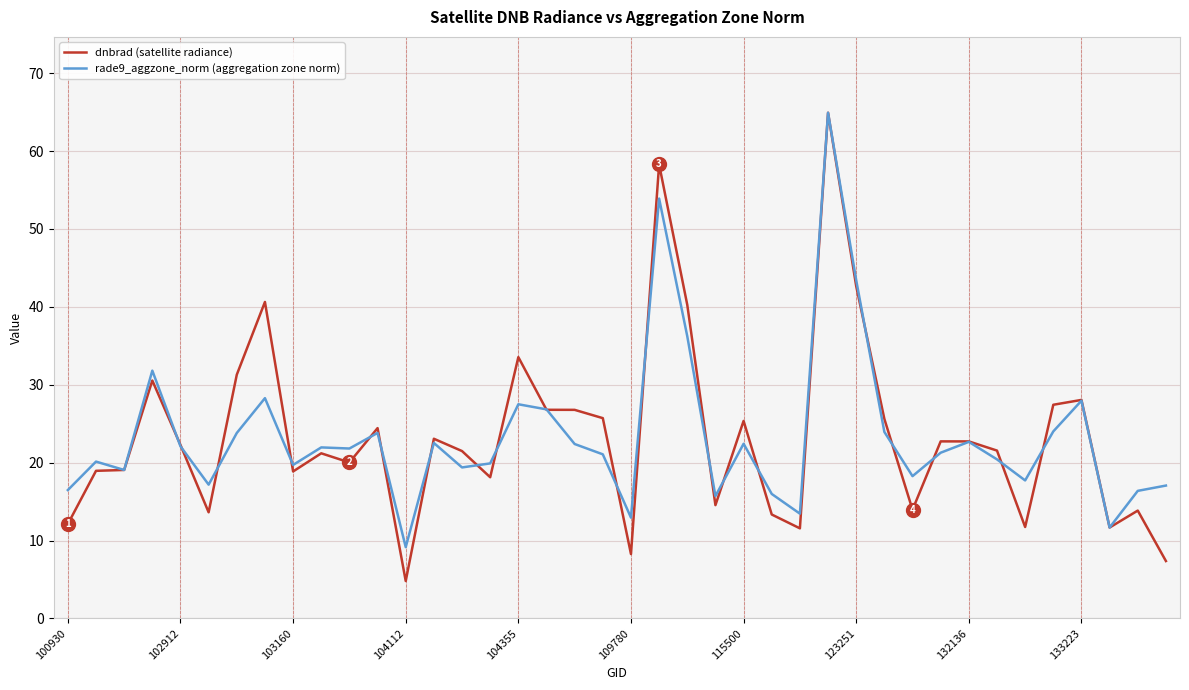

What is the minimum value shown in the chart?

4.8